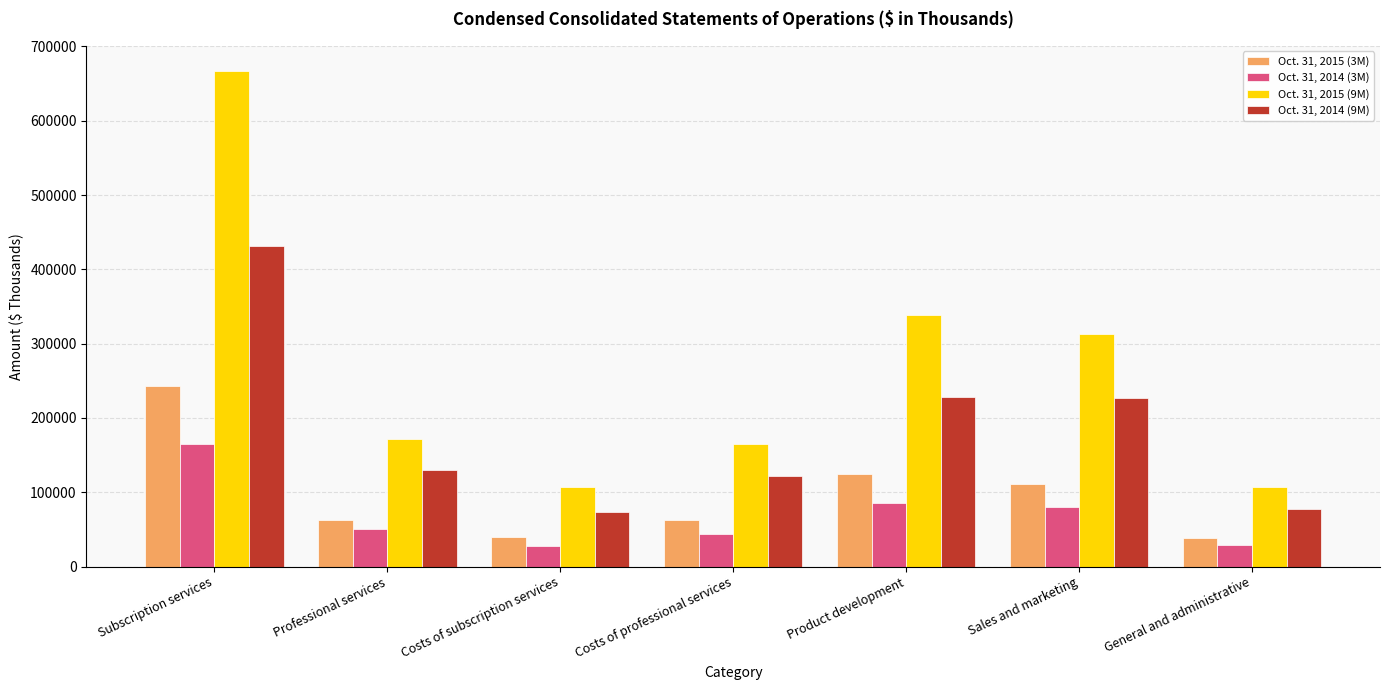

What is the label of the 2nd bar from the right?

Sales and marketing